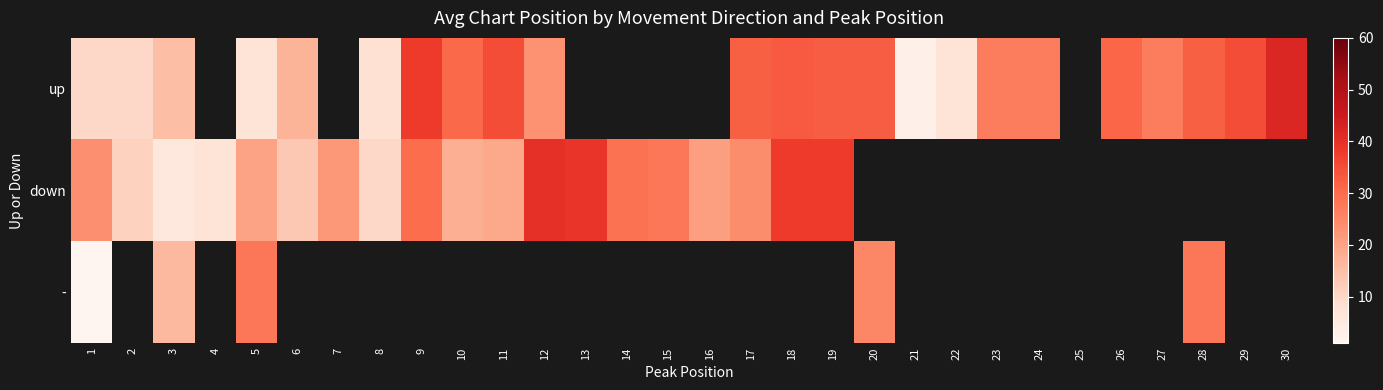

The value of - at 3 is 16.0. True or false?

True